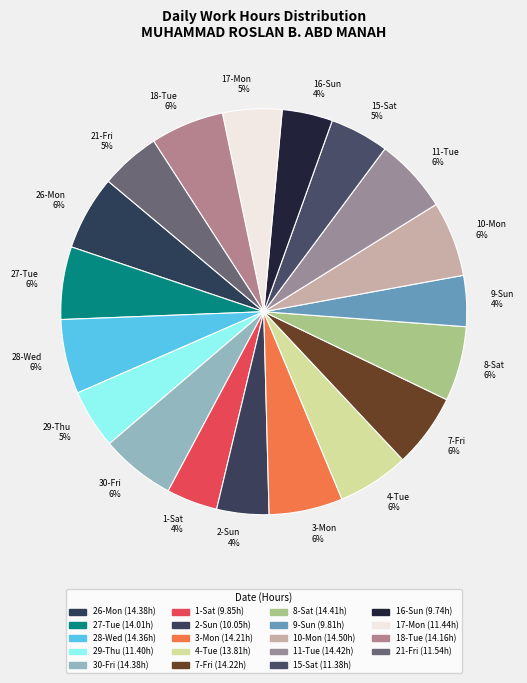

To the nearest percent, what percentage of the pie is 2-Sun?

4%